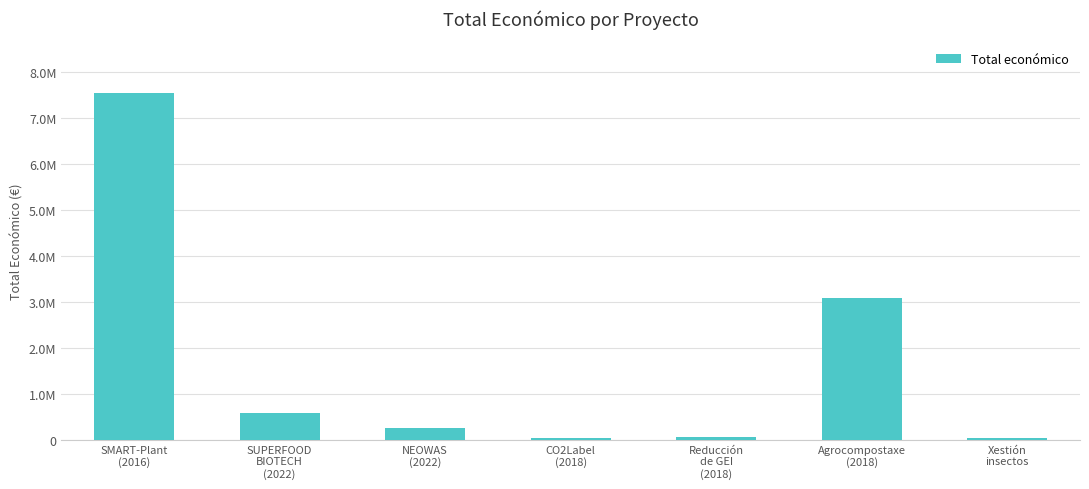

True or false: the data shows 2018408 at SMART-Plant
(2016).

False